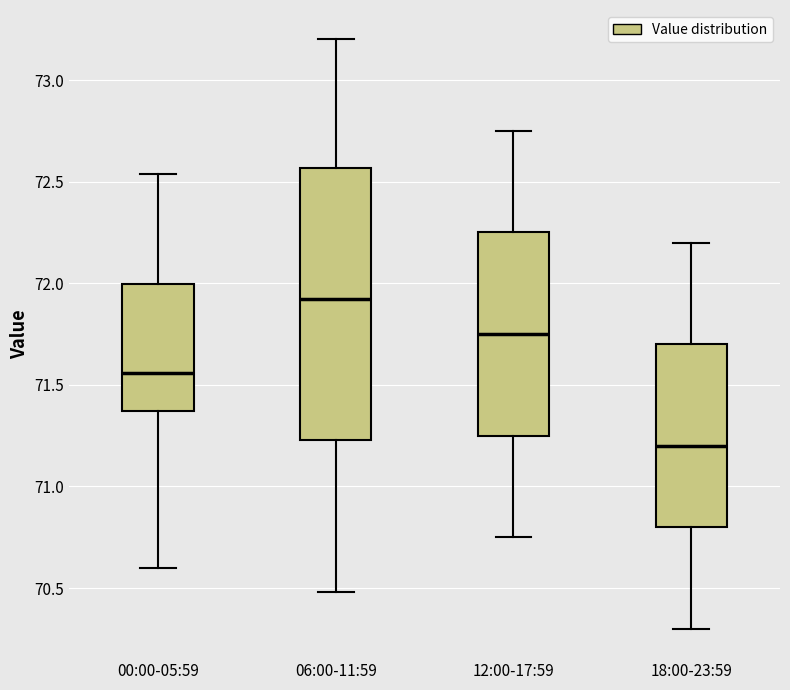

Where does the lower whisker of the box for 06:00-11:59 end on the y-axis? The values are not printed on the chart, so give them approximately, as read against the axis.

70.50